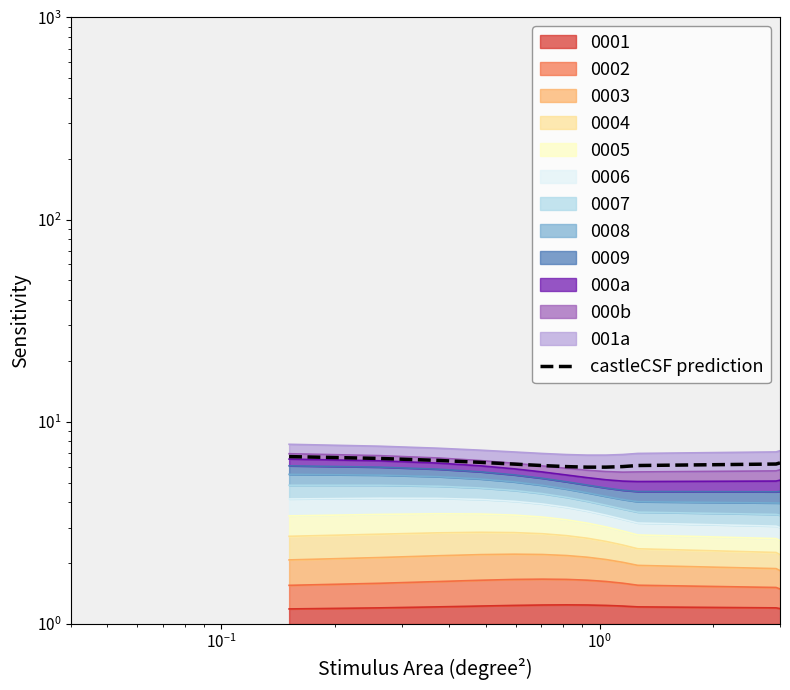

Reading left to right, extract all data points from this chart.

6.7	6.6	6.4	6.3	6.2	6.1	6.0	6.0	6.0	6.0	6.1	6.2	6.3